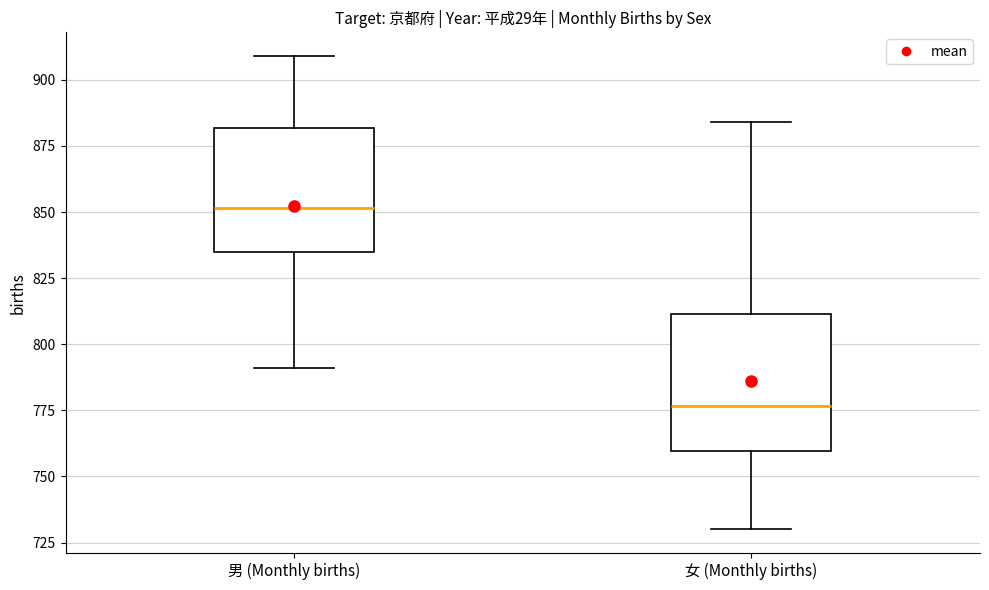

Which box is the tallest, from its lower edge to its upper edge?

女 (Monthly births)